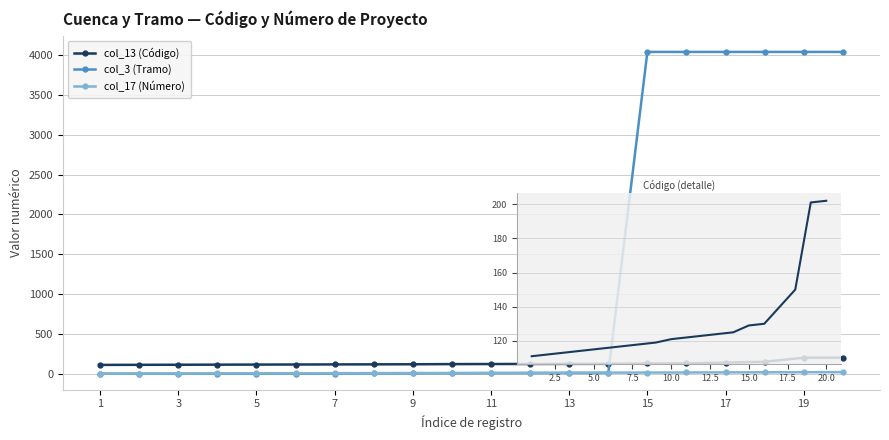

At which label does col_17 (Número) first exceed 11?

11